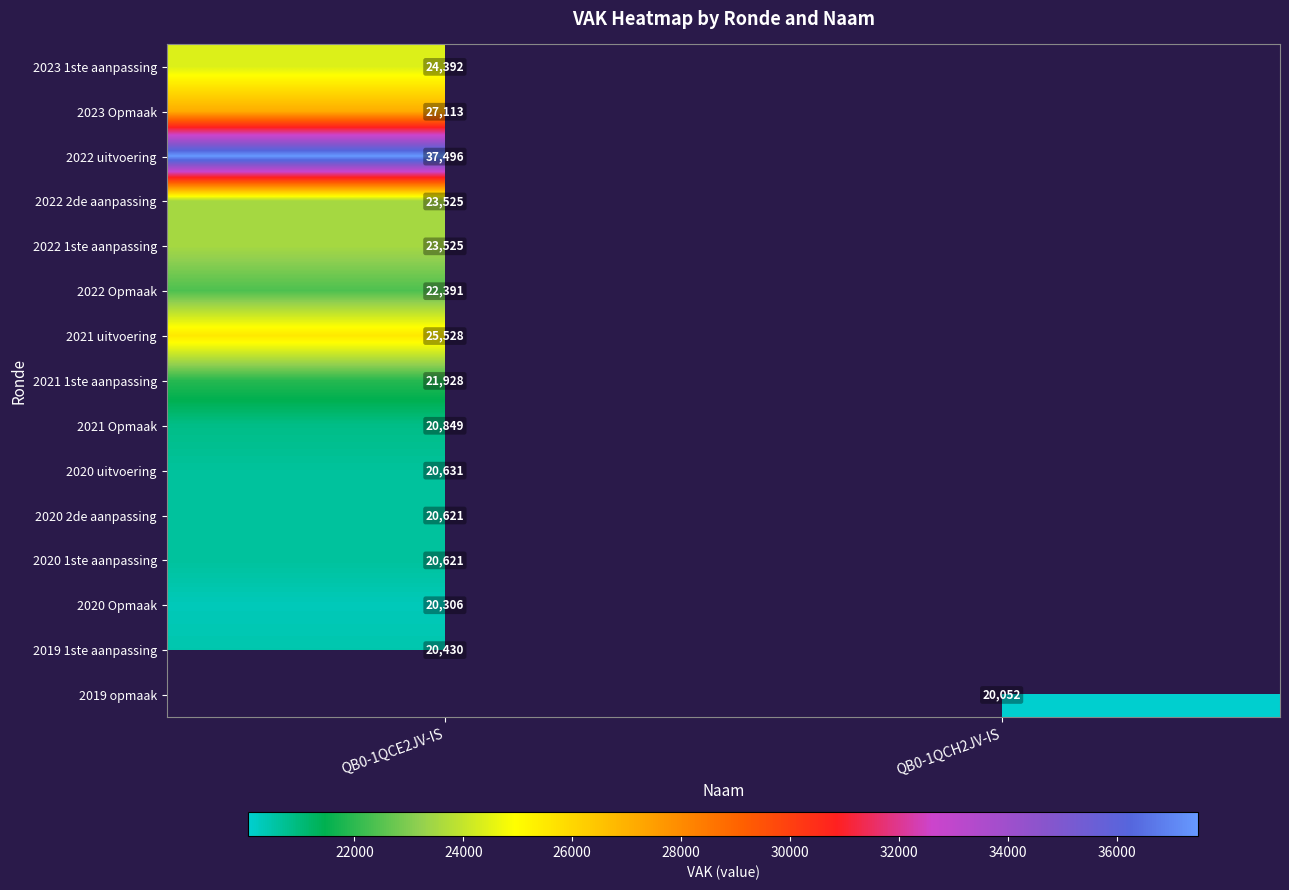

The value of 2023 Opmaak at QB0-1QCE2JV-IS is 27113. True or false?

True